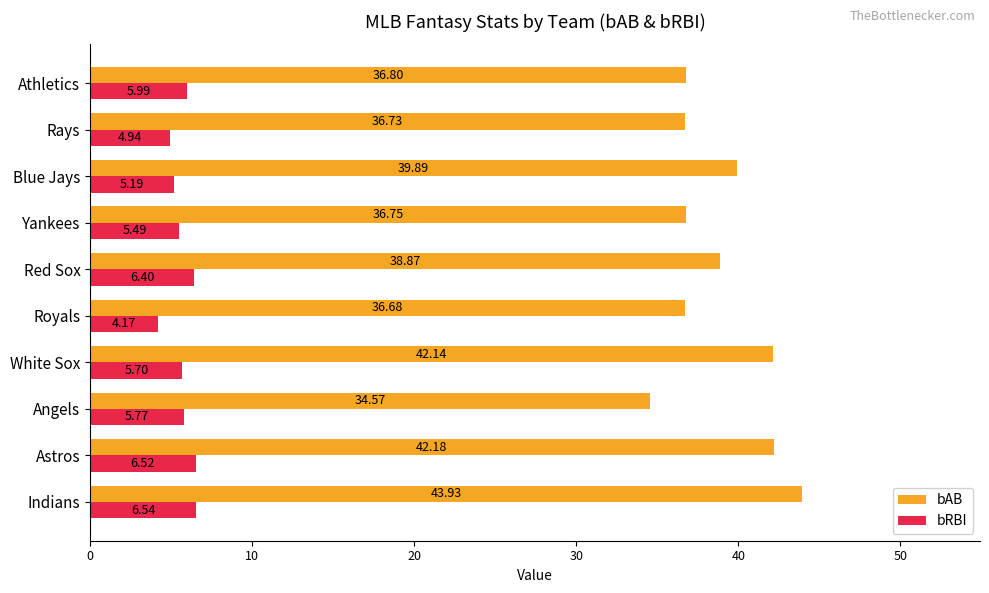

Which category has the highest value in the bRBI series?

Indians